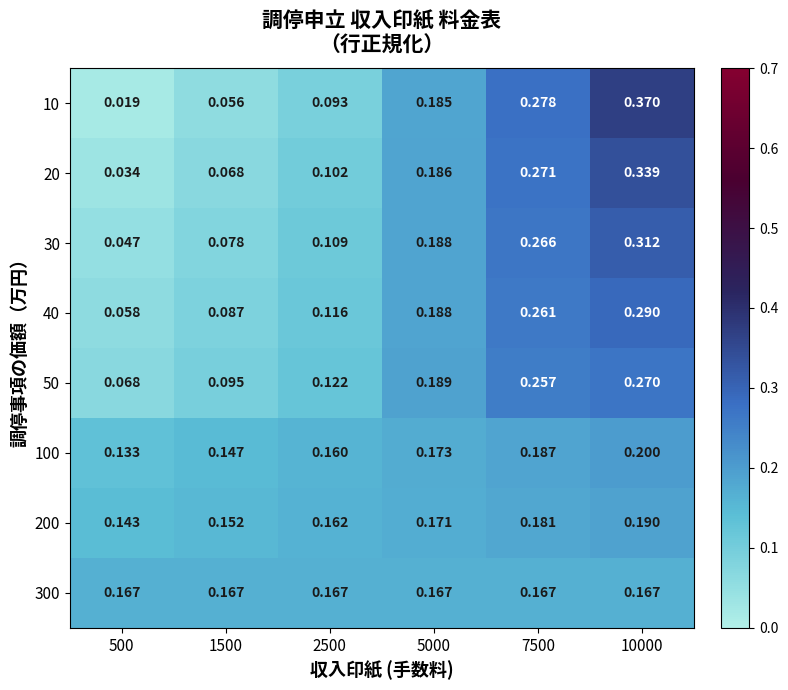

What is the spread (max minus min) of values at 10000?

0.2